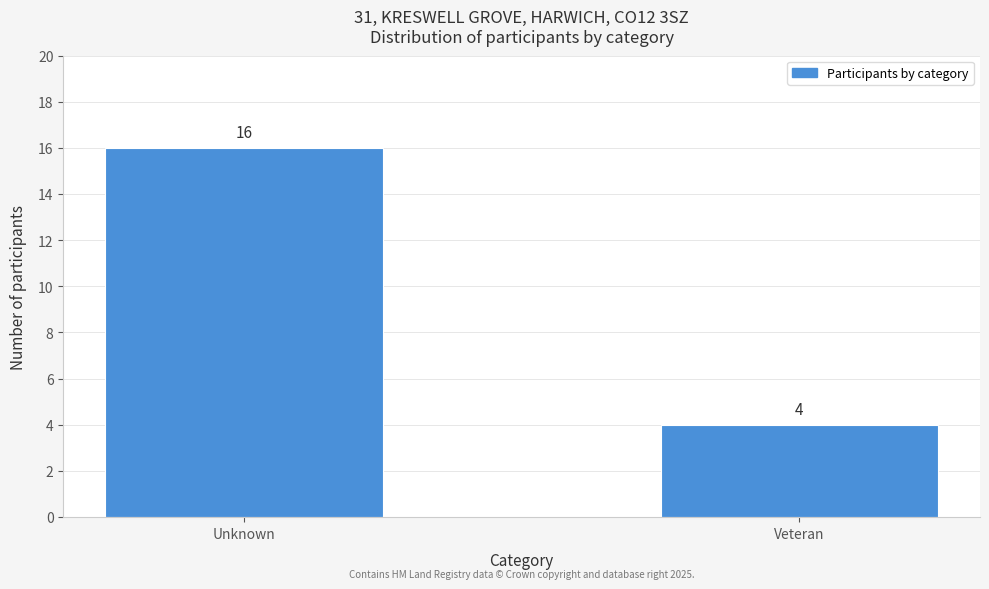

Reading left to right, list all the values displayed in this chart.

Unknown=16	Veteran=4